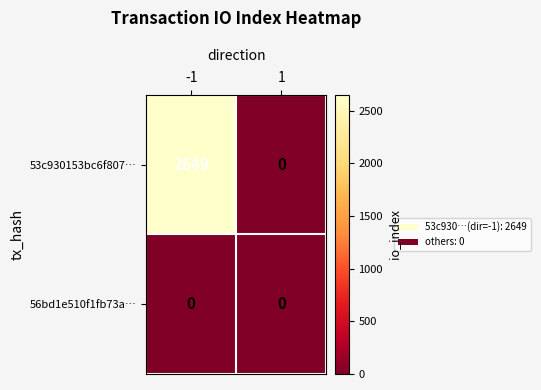

Rank the series by their average value, from highest to lowest.

53c930153bc6f807…, 56bd1e510f1fb73a…